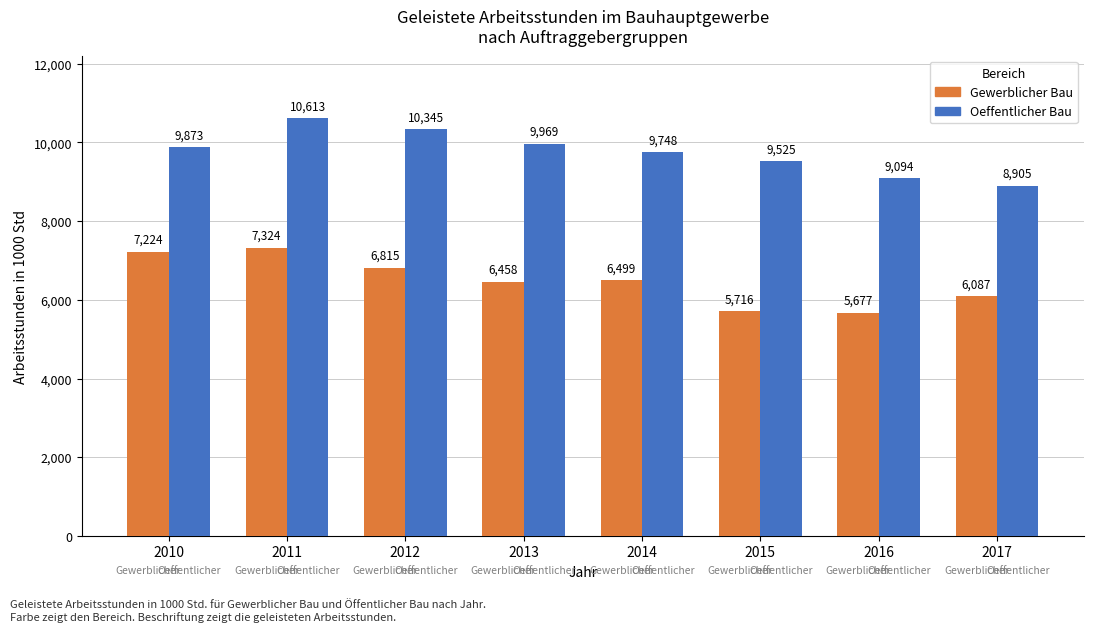

What is the difference between the highest and lowest values at 2015?

3809.4